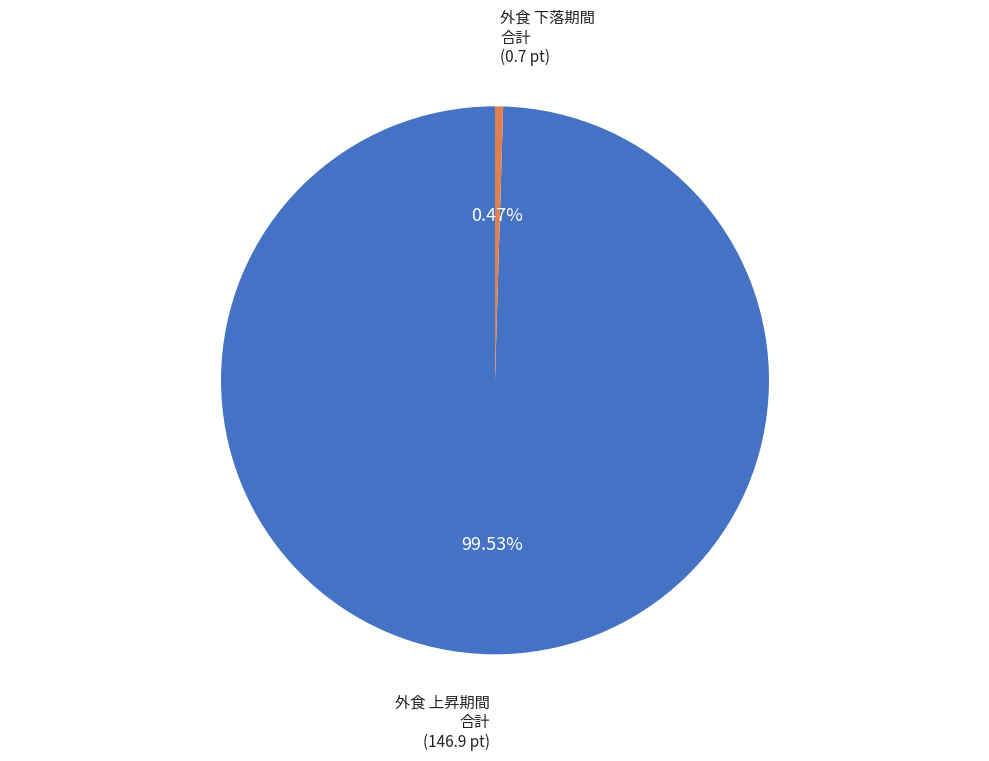

Which has a higher value, 外食 下落期間 合計 or 外食 上昇期間 合計?

外食 上昇期間 合計